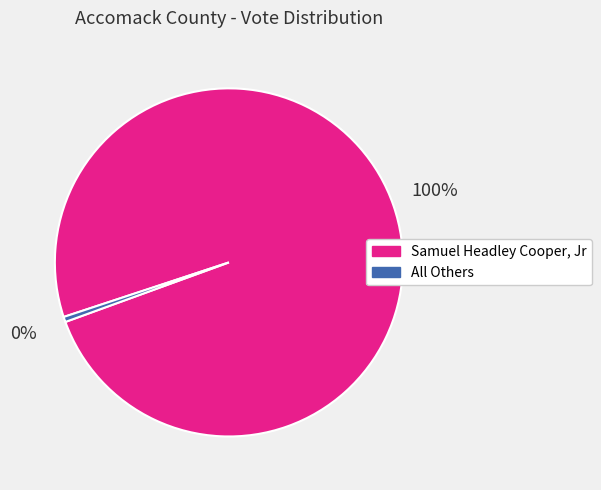

To the nearest percent, what is the combined percentage of All Others and Samuel Headley Cooper, Jr?

100%